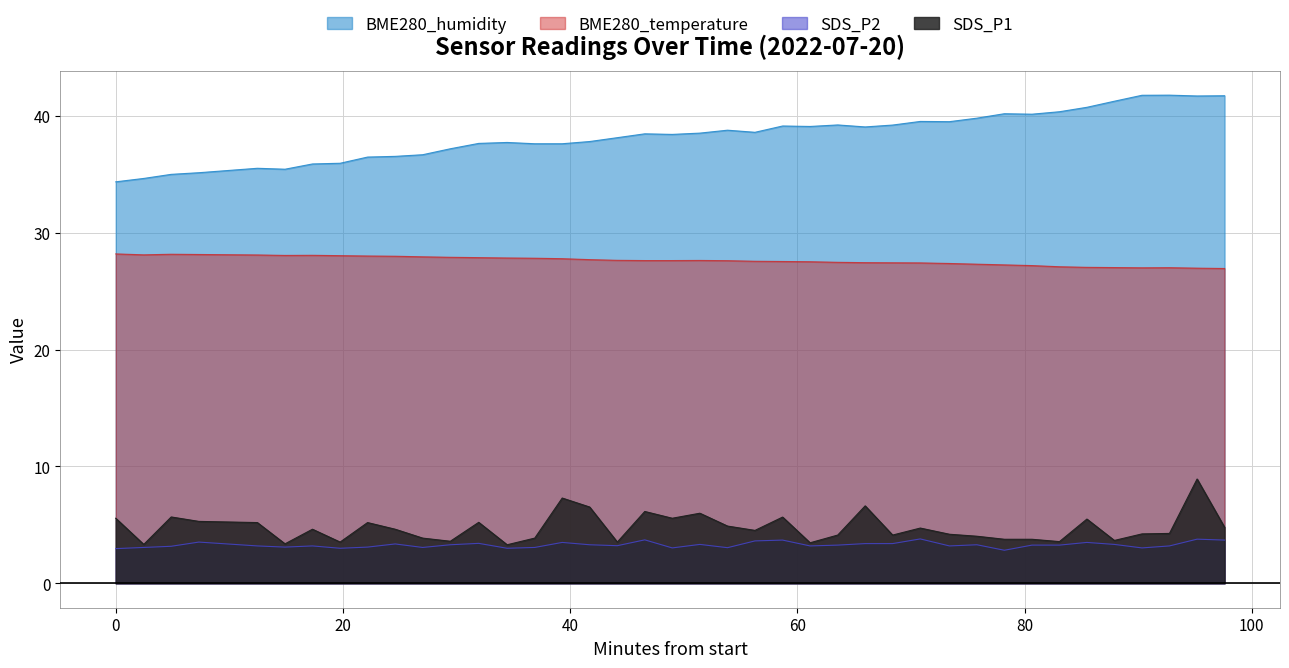

Reading left to right, transcribe all the data shown in this chart.

SDS_P1: 5.6	3.3	5.7	5.3	5.2	3.4	4.6	3.5	5.2	4.6	3.9	3.6	5.2	3.3	3.9	7.3	6.5	3.5	6.2	5.6	6.0	4.9	4.5	5.7	3.5	4.1	6.6	4.1	4.7	4.2	4.0	3.8	3.8	3.6	5.5	3.7	4.2	4.3	8.9	4.8
SDS_P2: 3.0	3.1	3.2	3.5	3.2	3.1	3.2	3.0	3.1	3.4	3.1	3.3	3.4	3.0	3.1	3.5	3.3	3.2	3.7	3.0	3.3	3.0	3.6	3.7	3.2	3.3	3.4	3.4	3.8	3.2	3.3	2.8	3.3	3.3	3.5	3.3	3.0	3.2	3.8	3.7
BME280_temperature: 28.2	28.1	28.2	28.1	28.1	28.1	28.1	28.1	28.0	28.0	27.9	27.9	27.9	27.9	27.8	27.8	27.7	27.6	27.6	27.6	27.6	27.6	27.6	27.6	27.5	27.5	27.4	27.4	27.4	27.4	27.3	27.3	27.2	27.1	27.1	27.0	27.0	27.0	27.0	26.9
BME280_humidity: 34.4	34.7	35.0	35.1	35.5	35.5	35.9	36.0	36.5	36.5	36.7	37.2	37.7	37.7	37.6	37.6	37.8	38.1	38.5	38.4	38.5	38.8	38.6	39.1	39.1	39.2	39.1	39.2	39.5	39.5	39.8	40.2	40.2	40.4	40.8	41.3	41.8	41.8	41.7	41.7